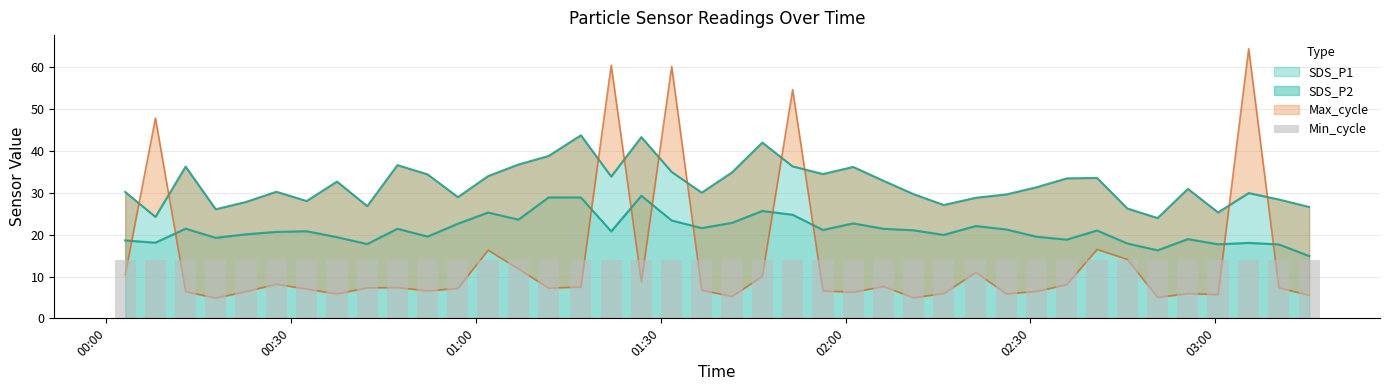

What is the maximum value for SDS_P2?

29.3